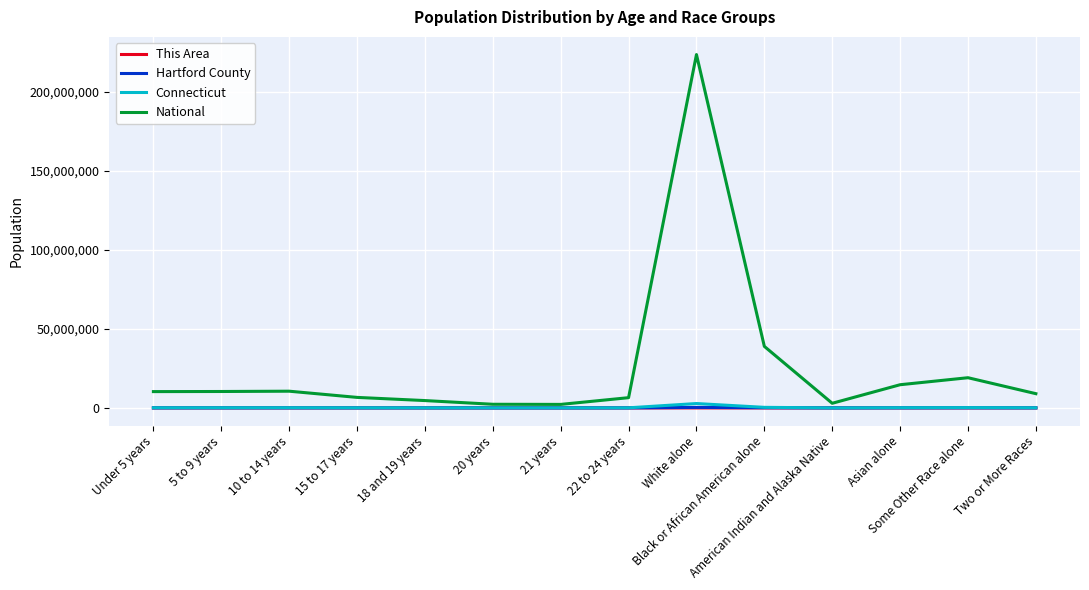

What is the approximate value of National at 10 to 14 years, to the nearest 50?

10579850